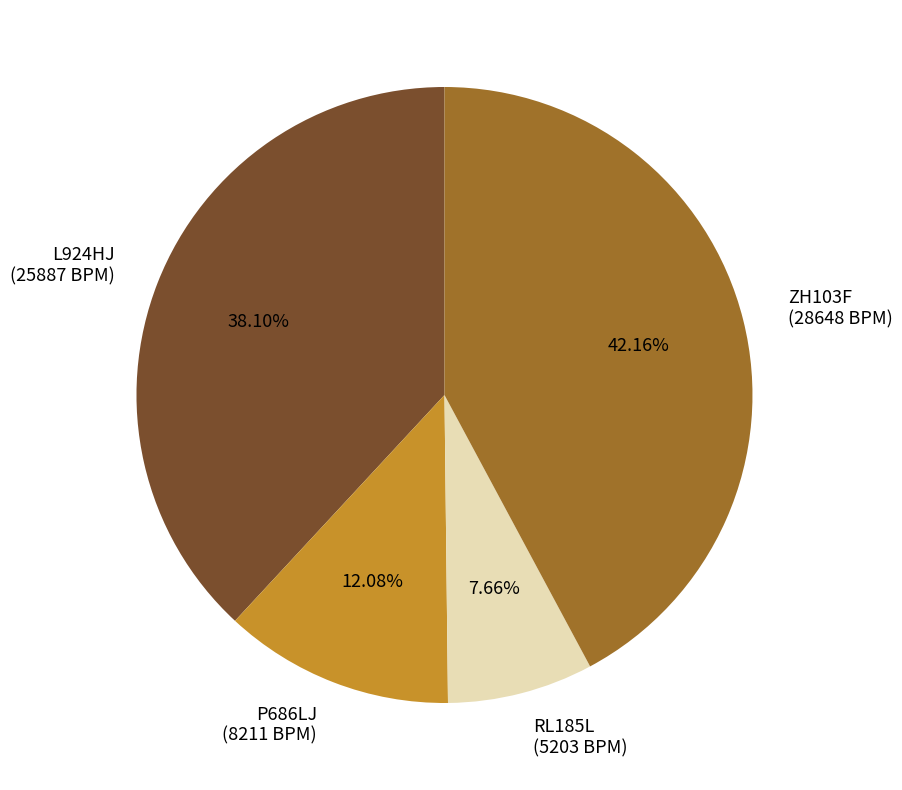

Is there a majority slice in this chart?

No